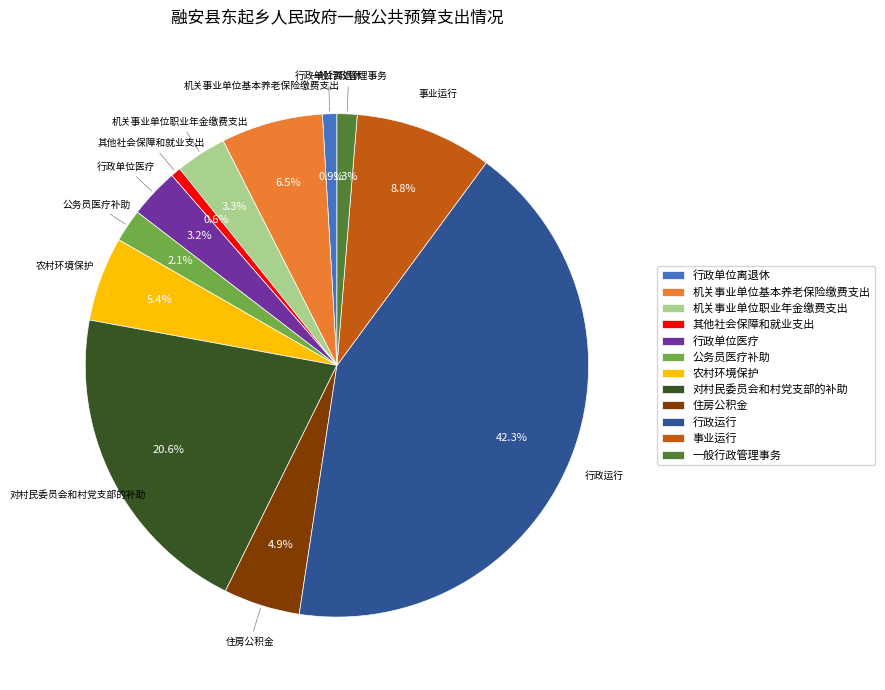

Is it true that 行政运行 is 42% of the pie?

True